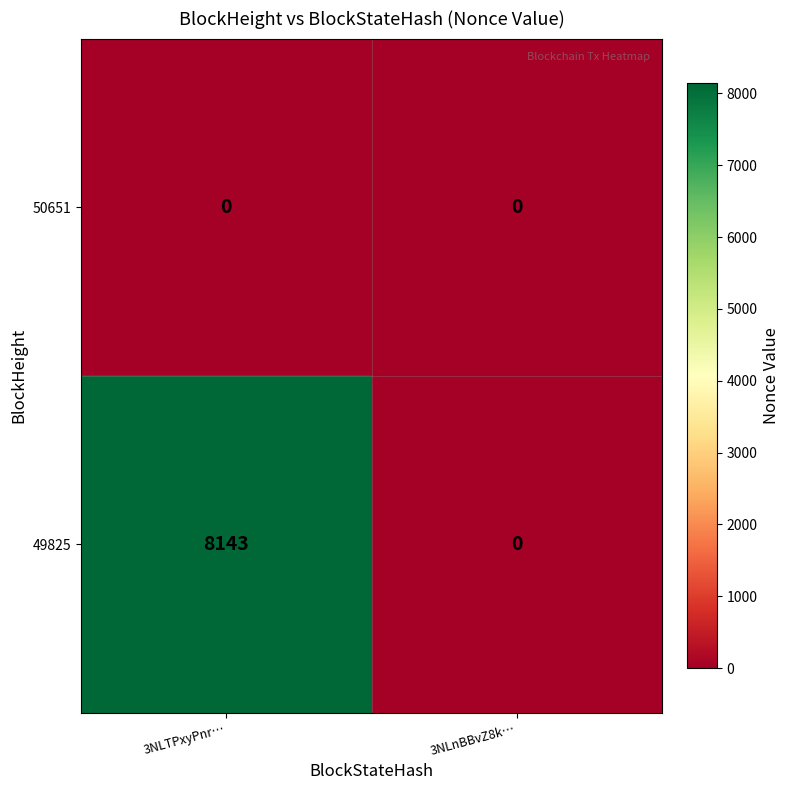

Reading right to left, transcribe all the data shown in this chart.

50651: 0	0
49825: 0	8143